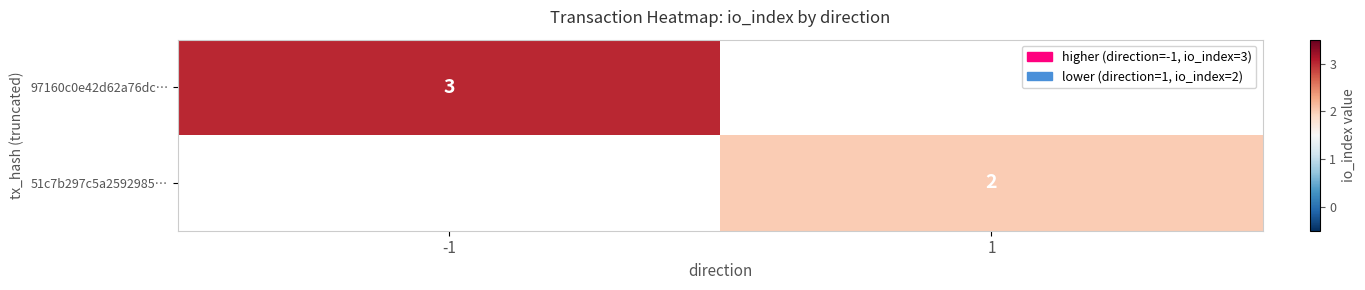

At which category does the chart reach its peak across all series?

-1